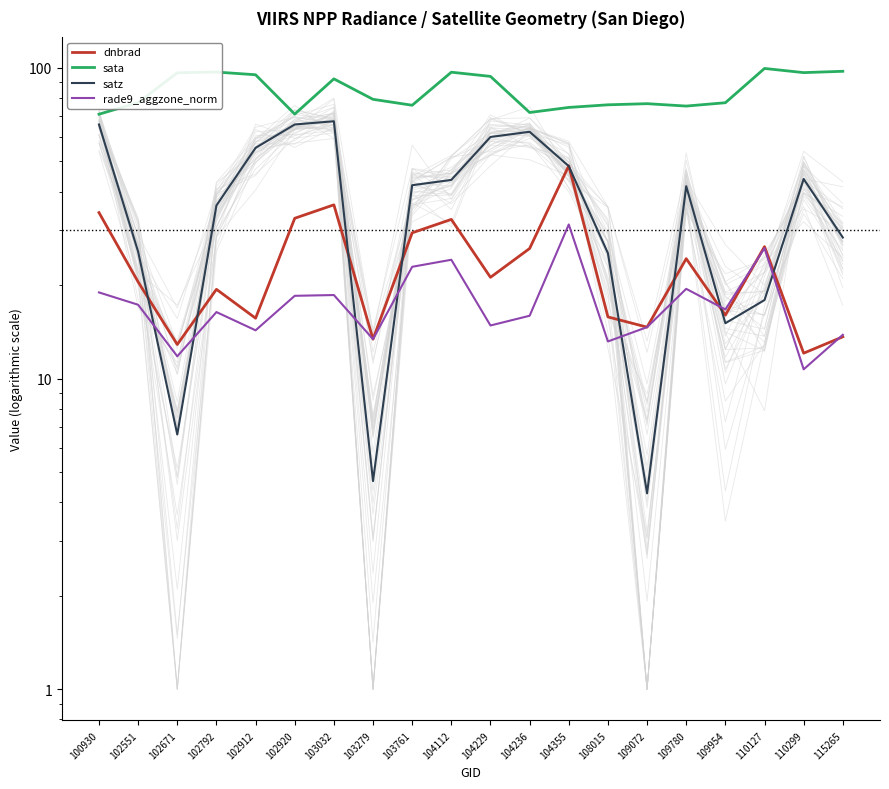

What is the average value of the sata series?

84.6